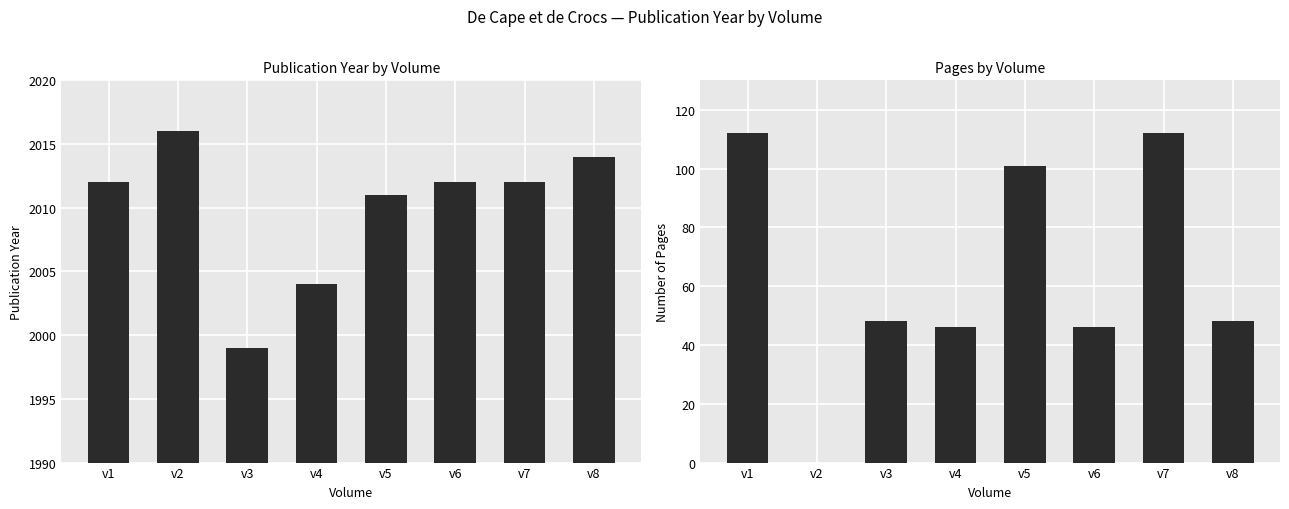

At which label is year closest to 2007?

v4